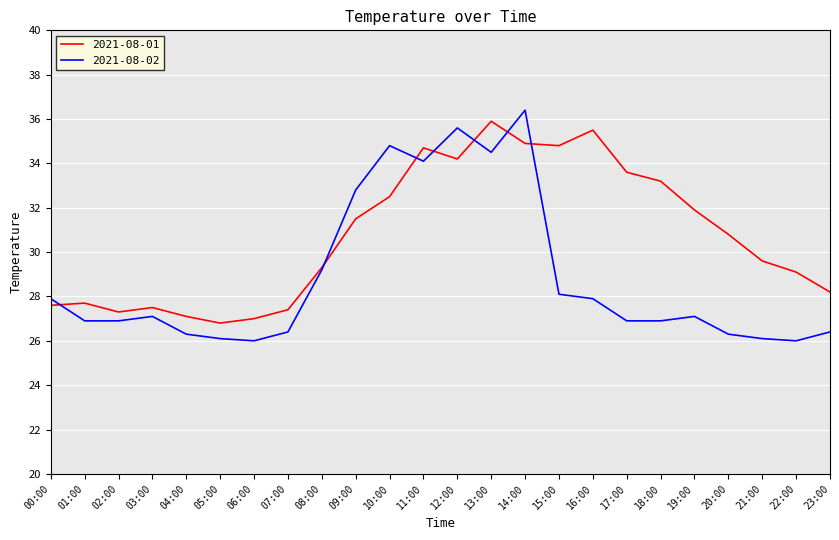

How many lines are shown in the chart?

2